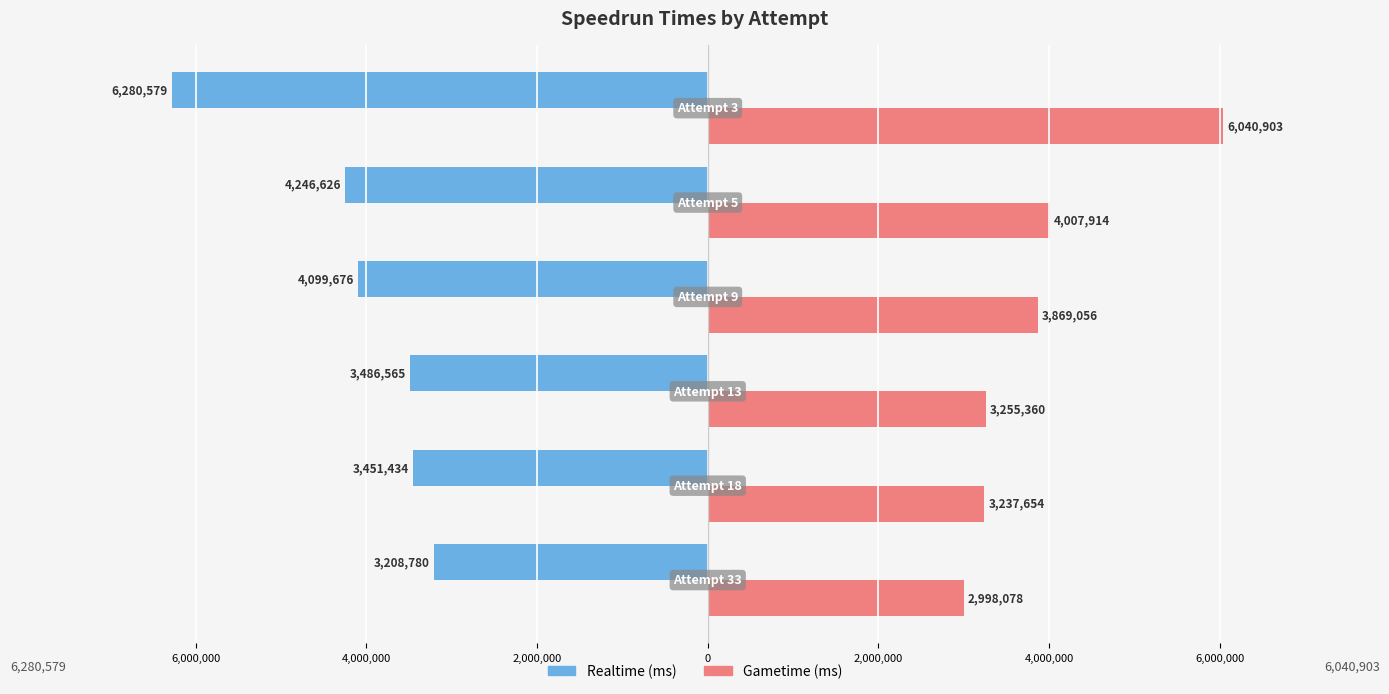

What are all the series names shown in the legend?

Realtime (ms), Gametime (ms)